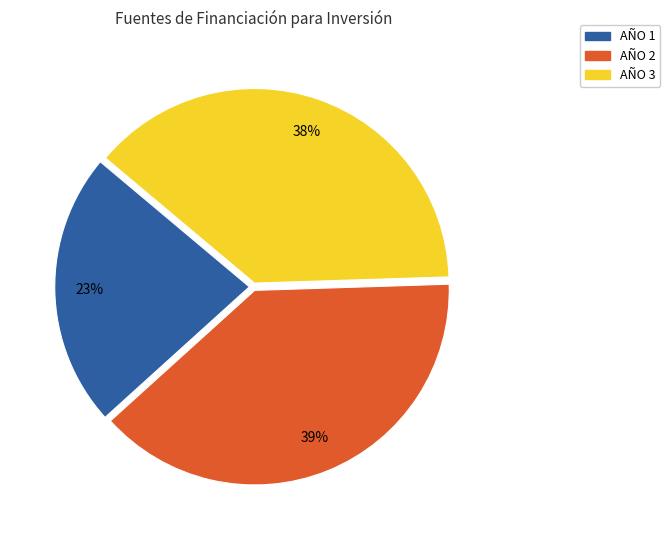

What is the ratio of the value at AÑO 2 to the value at AÑO 3?

1.0